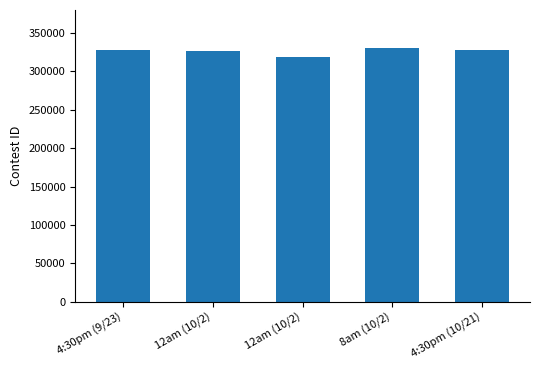

Count the number of categories in the chart.

5